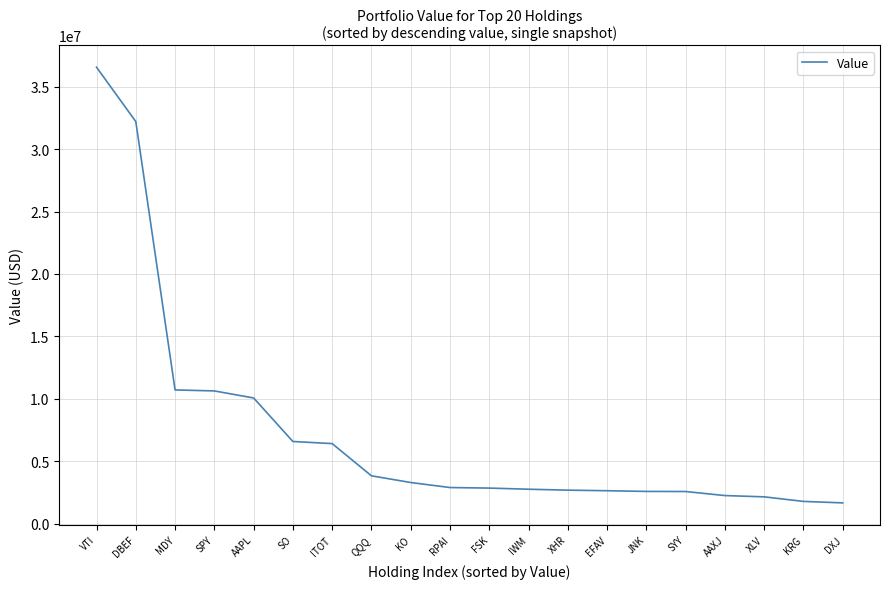

What is the minimum value shown in the chart?

1682000